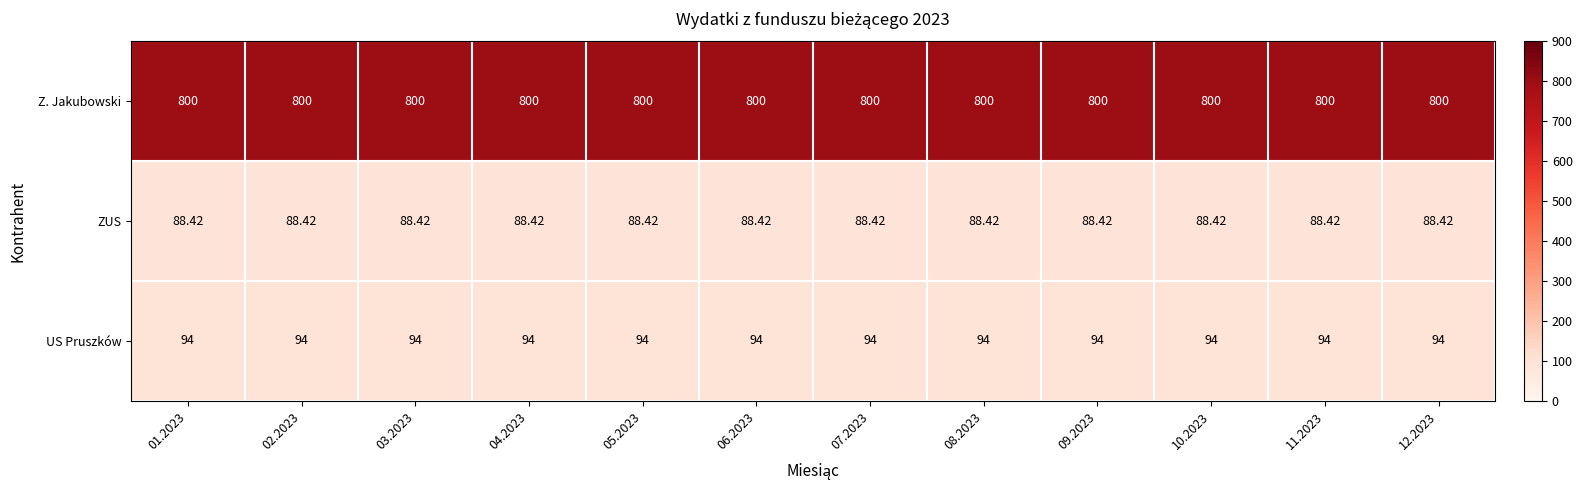

Is the value of US Pruszków at 10.2023 greater than the value of ZUS at 07.2023?

Yes